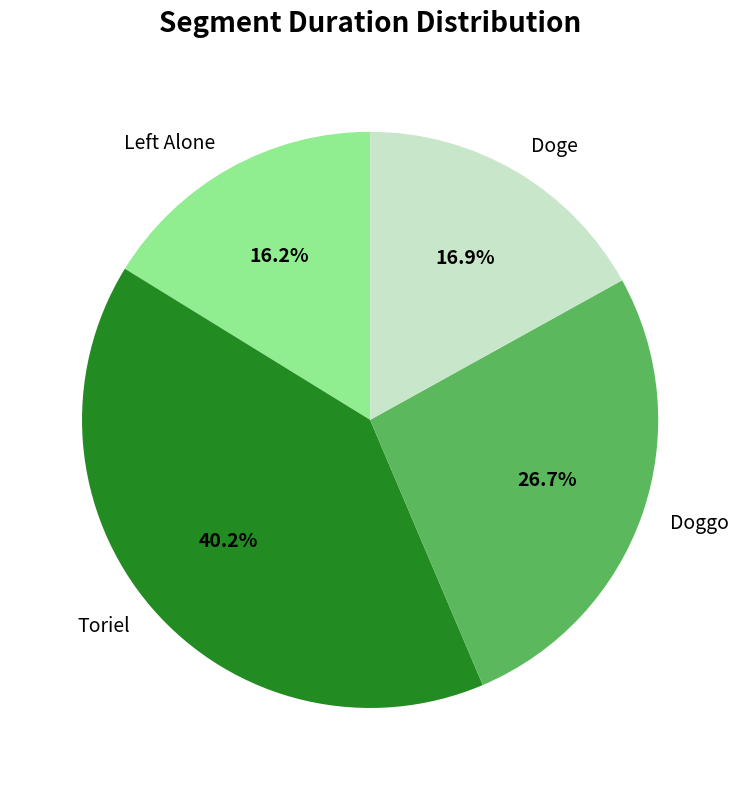

Count the number of slices in the pie.

4